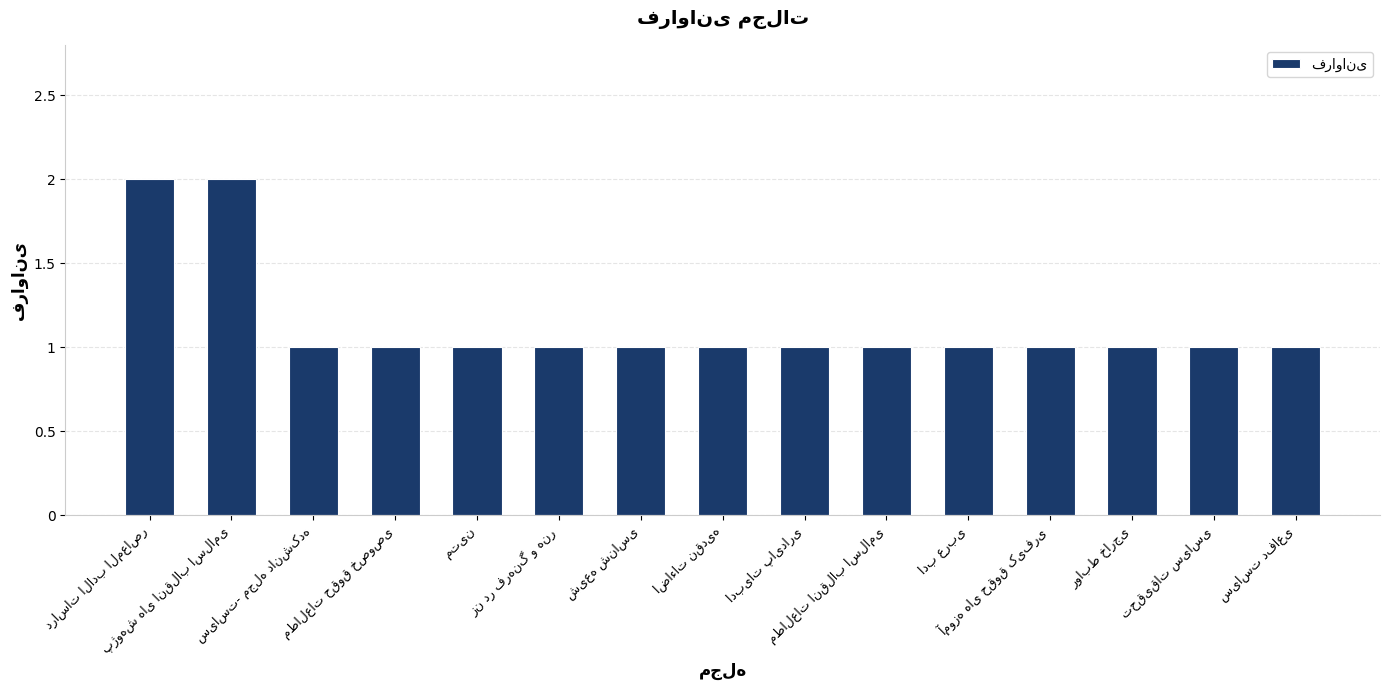

What is the value of the 9th bar from the left?

1